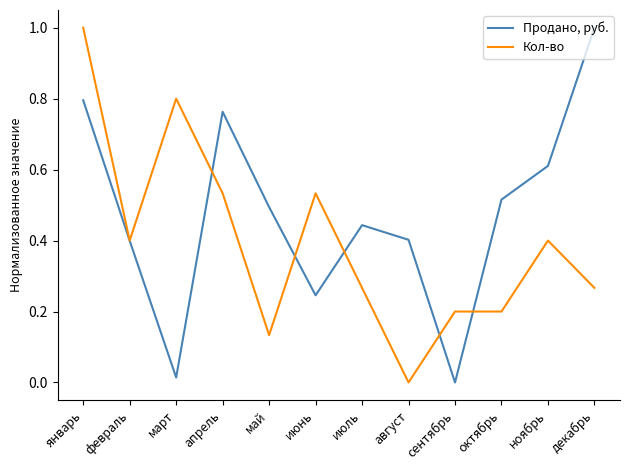

At декабрь, list the series in order from largest to smallest.

Продано, руб., Кол-во